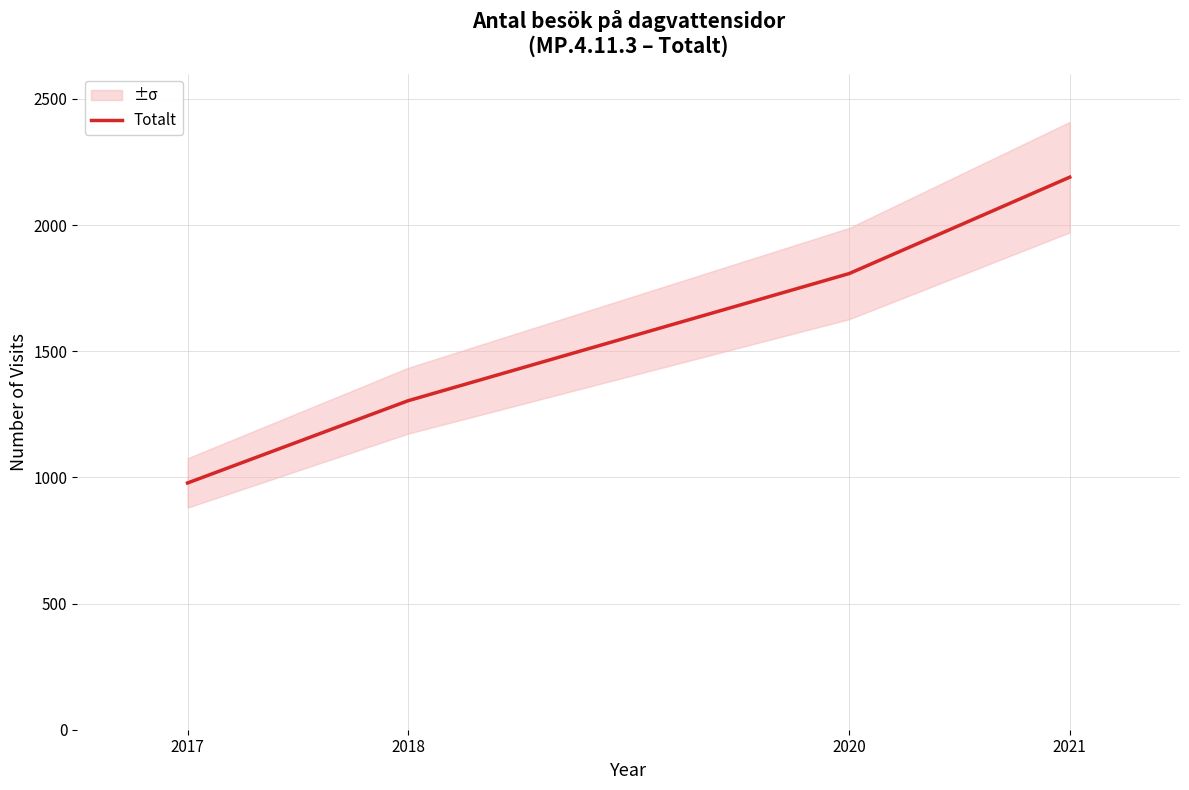

What is the average value?

1570